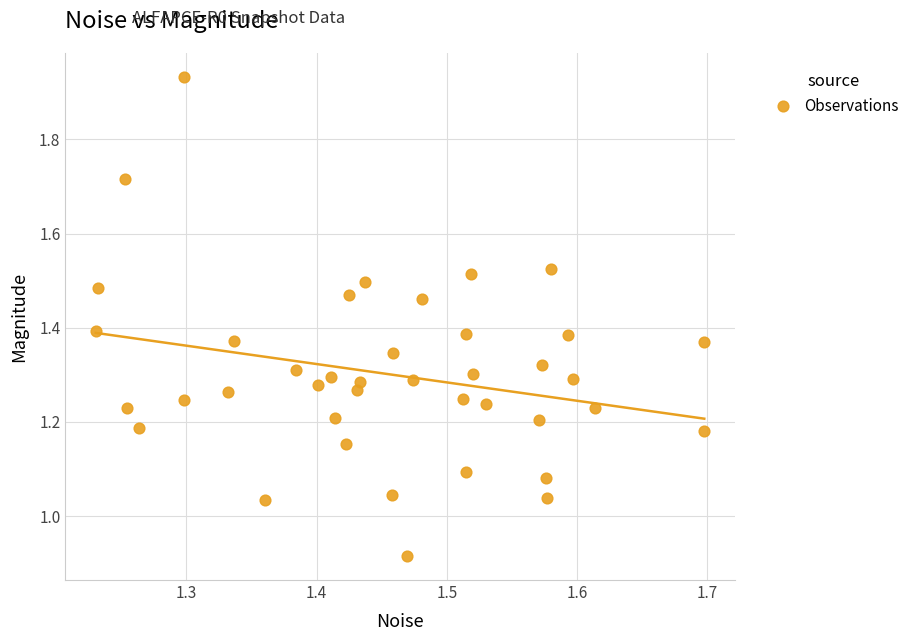

What is the range of X values (max minus min)?

0.5